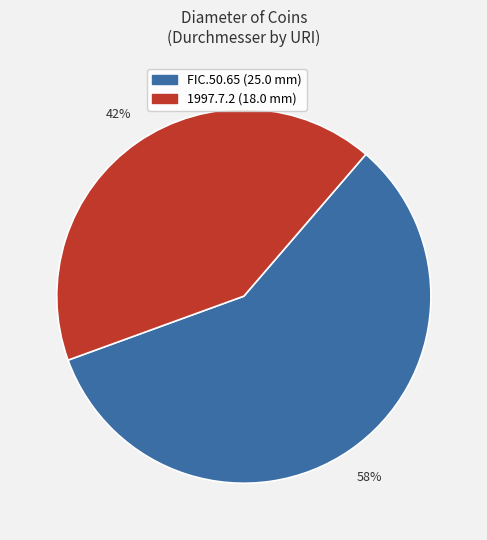

Combined, do FIC.50.65 and 1997.7.2 account for over 50%?

Yes